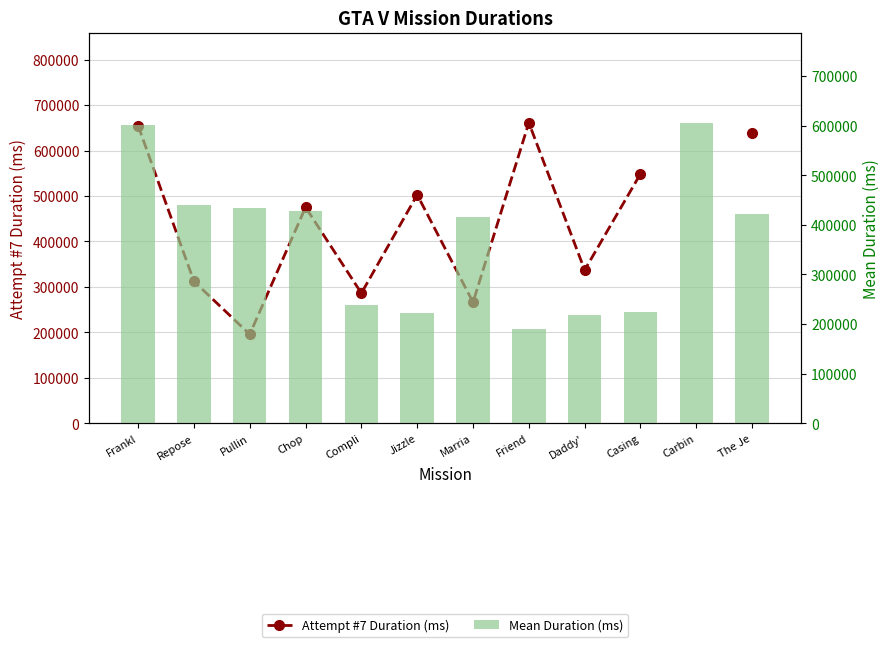

How many categories are shown in the chart?

12